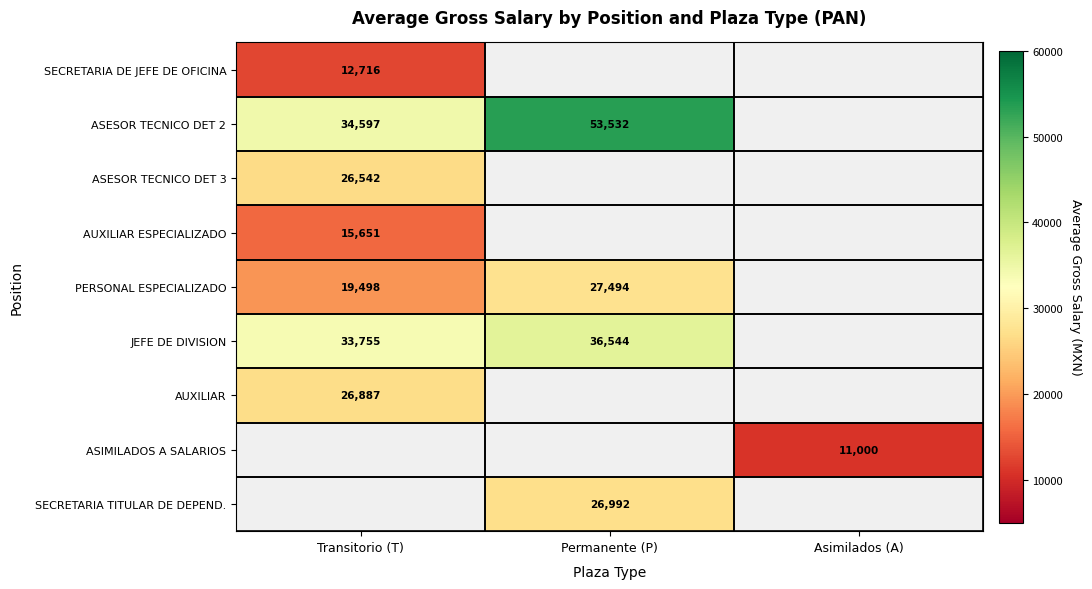

What is the maximum value shown in the chart?

53532.3